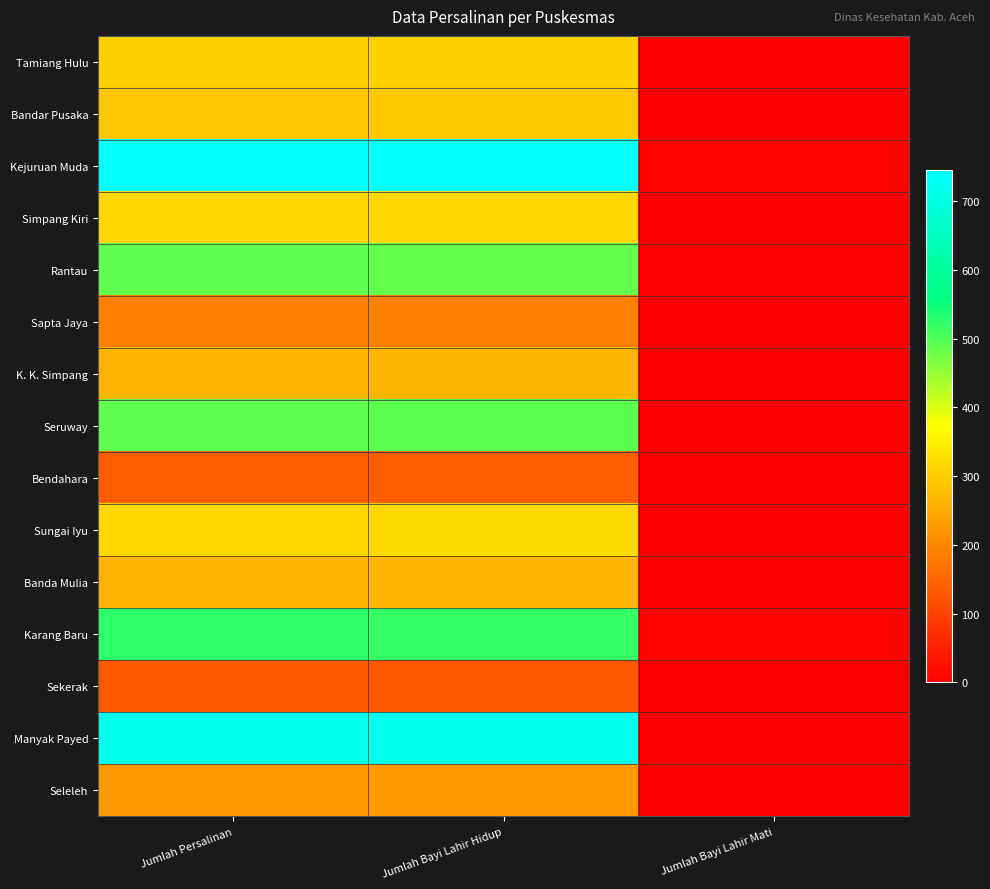

At how many categories does at least one series exceed 631?

2